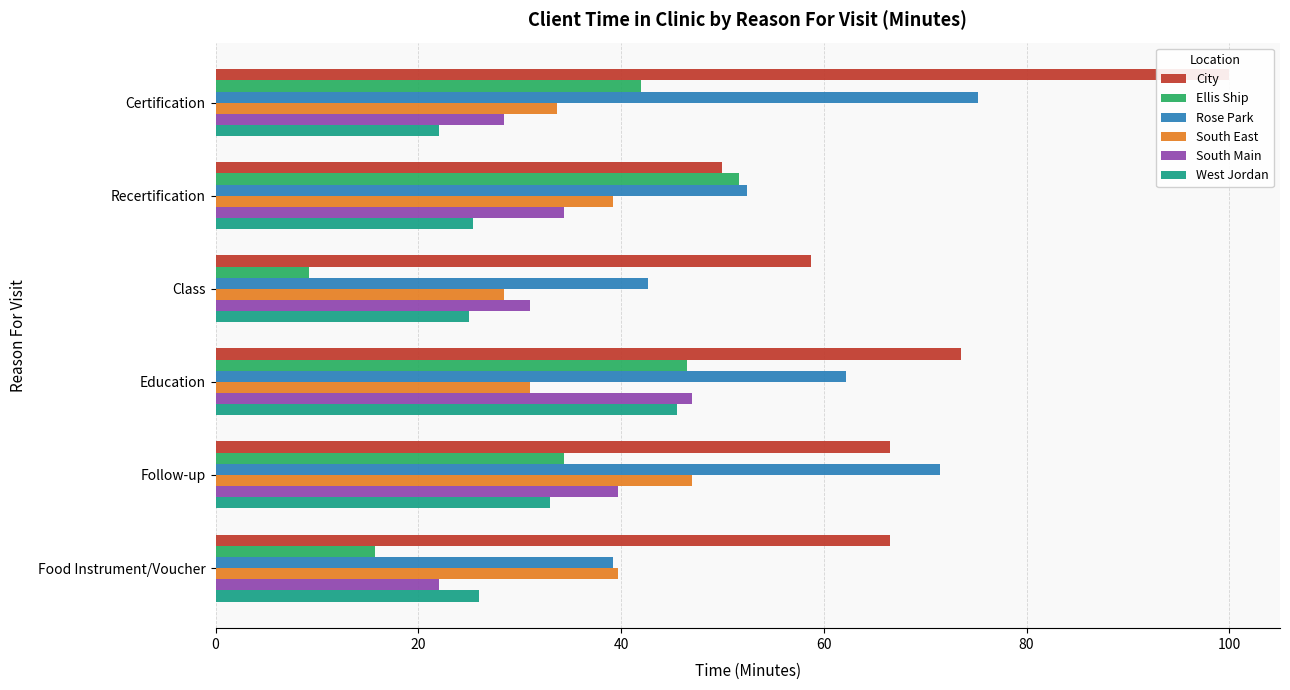

What is the total value across all series at Certification?

301.4